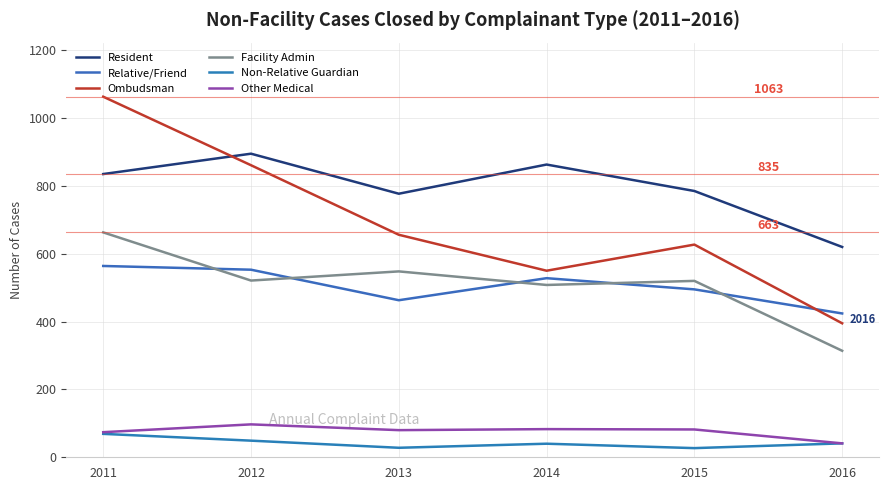

What is the maximum value for Relative/Friend?

564